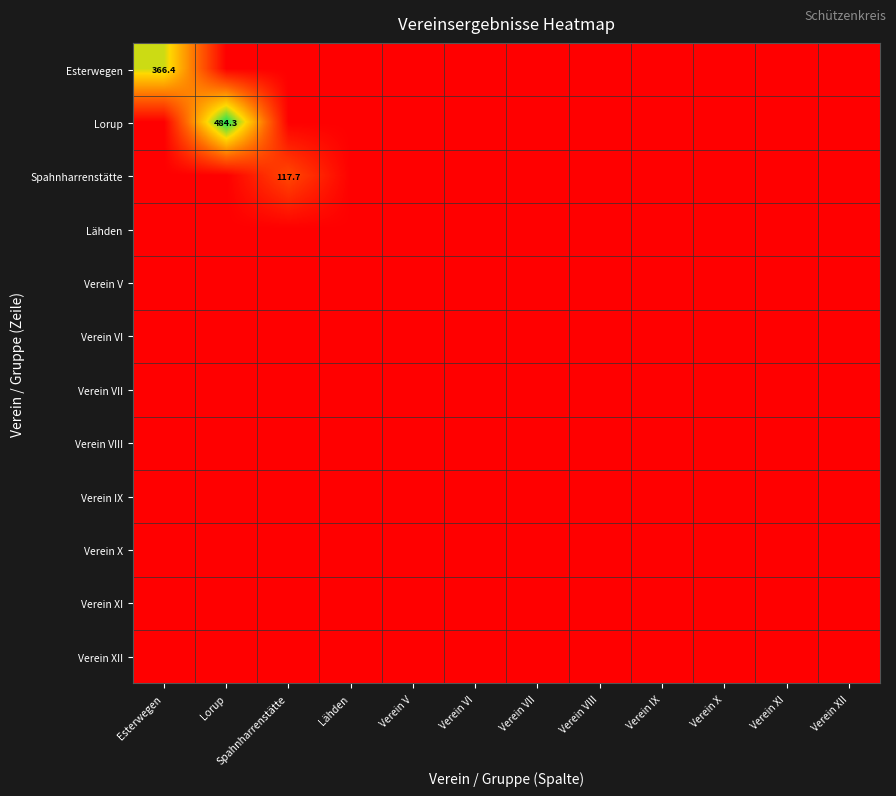

What is the total value across all series at Verein X?

1.0